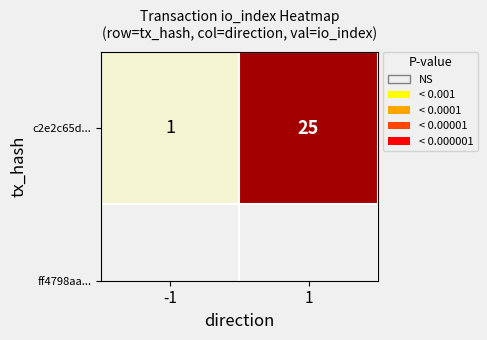

Which label corresponds to the smallest value in the chart?

-1